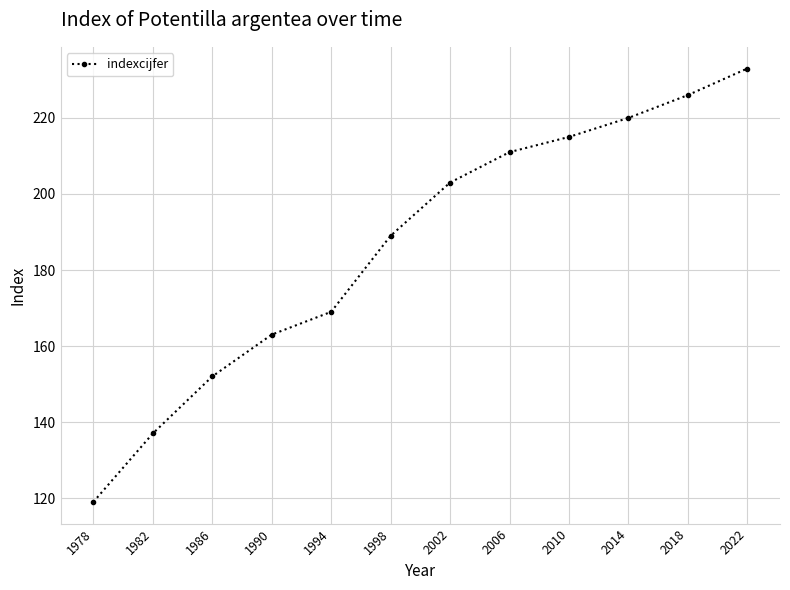

List the labels in order of value, smallest first.

1978, 1982, 1986, 1990, 1994, 1998, 2002, 2006, 2010, 2014, 2018, 2022